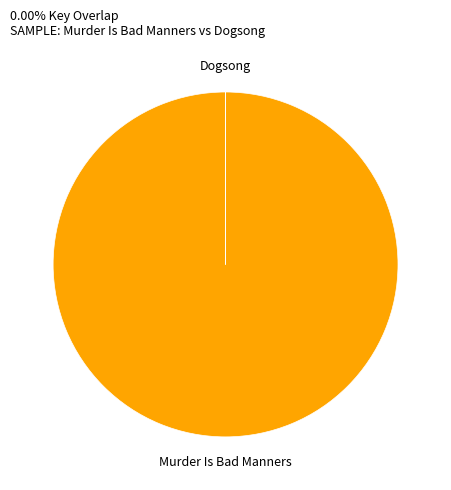

Which slice is the largest?

Murder Is Bad Manners